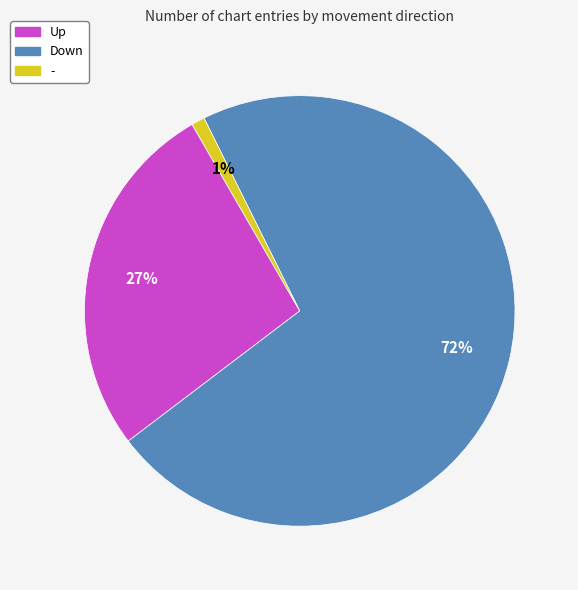

To the nearest percent, what is the average slice percentage?

33%